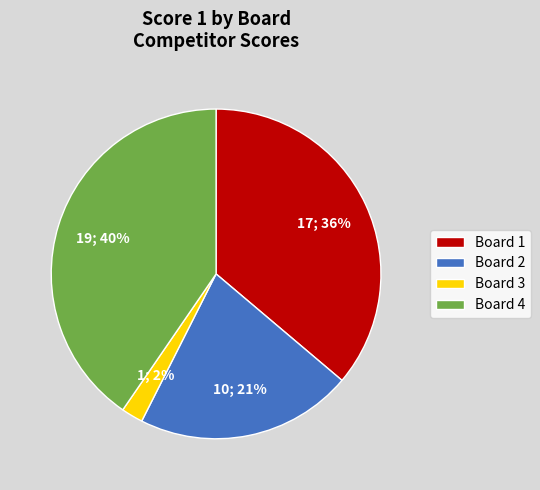

What percentage is the Board 1 slice, to the nearest percent?

36%